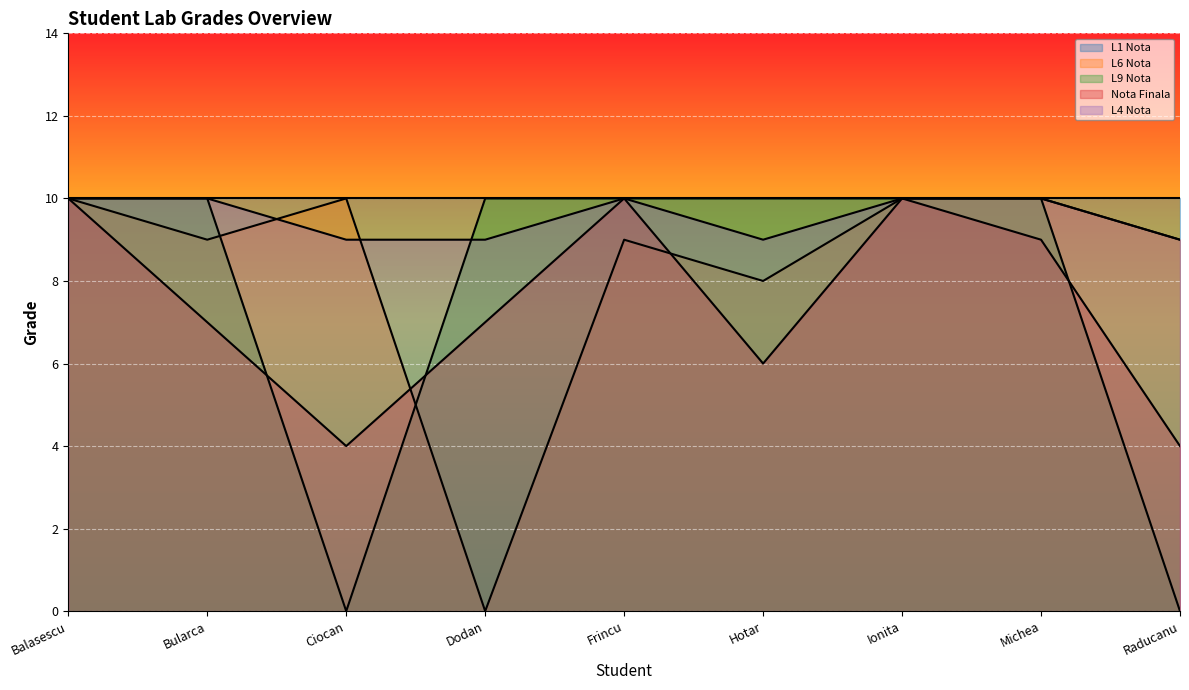

The value of L9 Nota at Balasescu is 15. True or false?

False